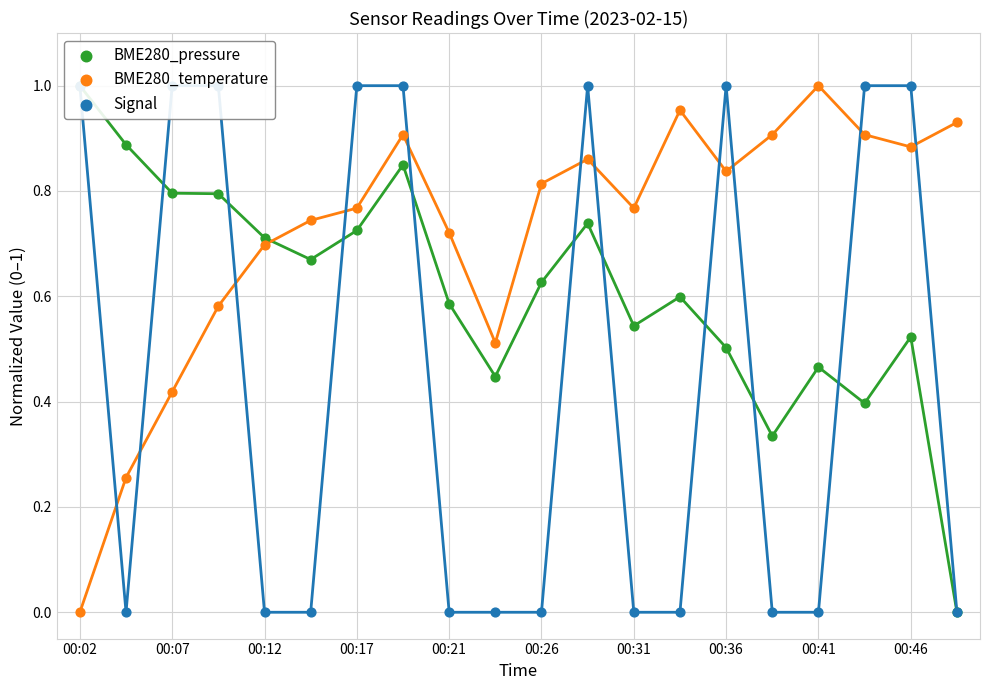

Which series contains the highest Y value?

BME280_pressure